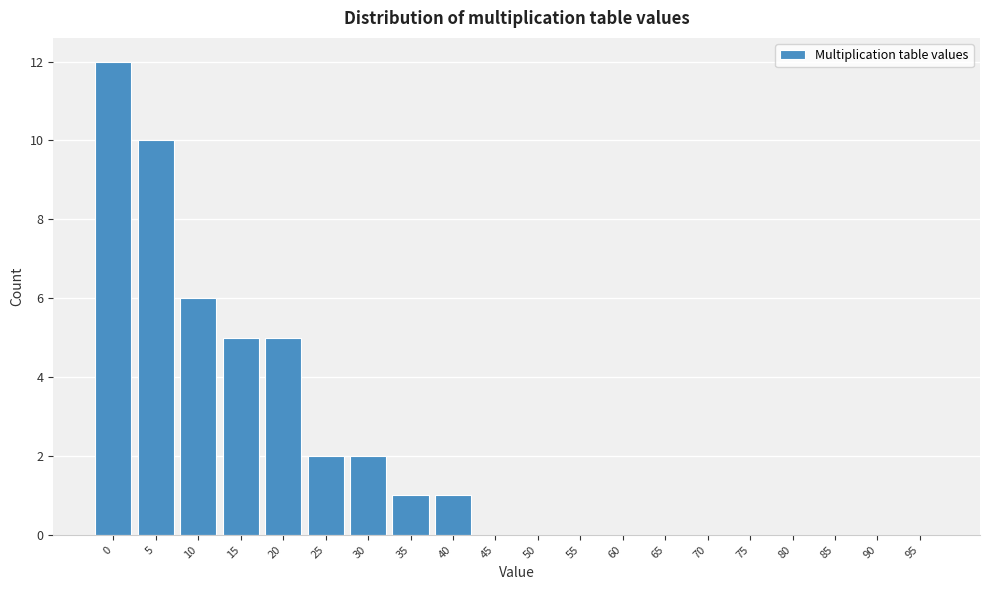

Reading left to right, extract all data points from this chart.

0=12	5=10	10=6	15=5	20=5	25=2	30=2	35=1	40=1	45=0	50=0	55=0	60=0	65=0	70=0	75=0	80=0	85=0	90=0	95=0